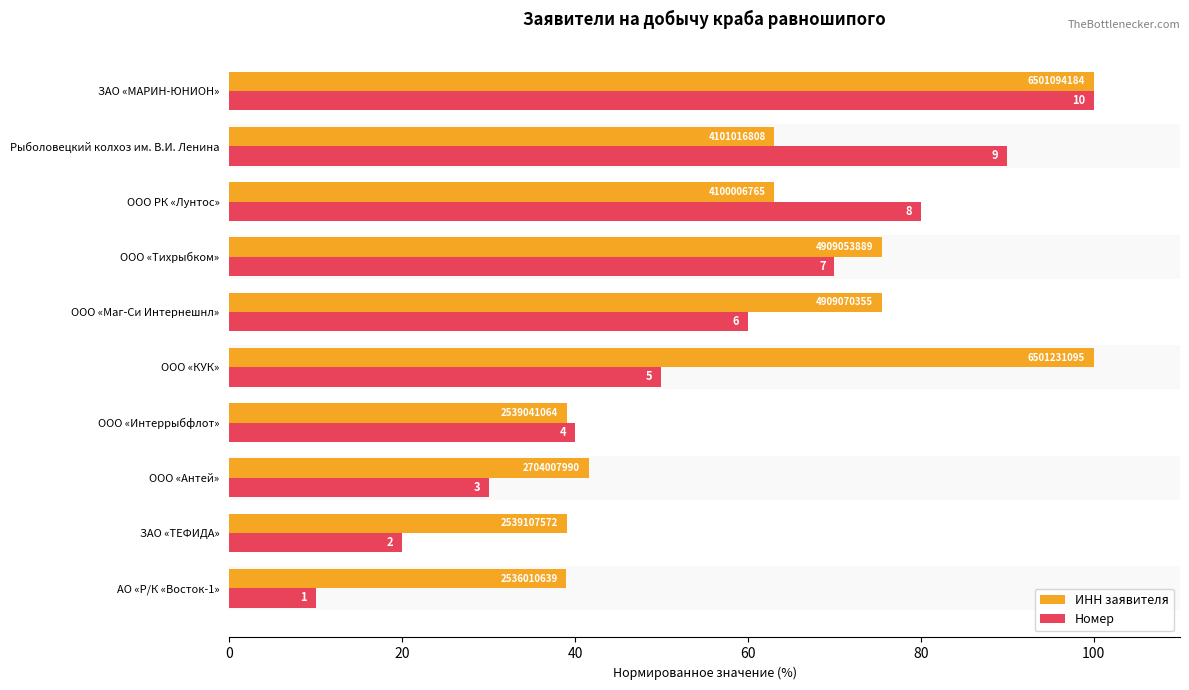

What are all the series names shown in the legend?

ИНН заявителя, Номер